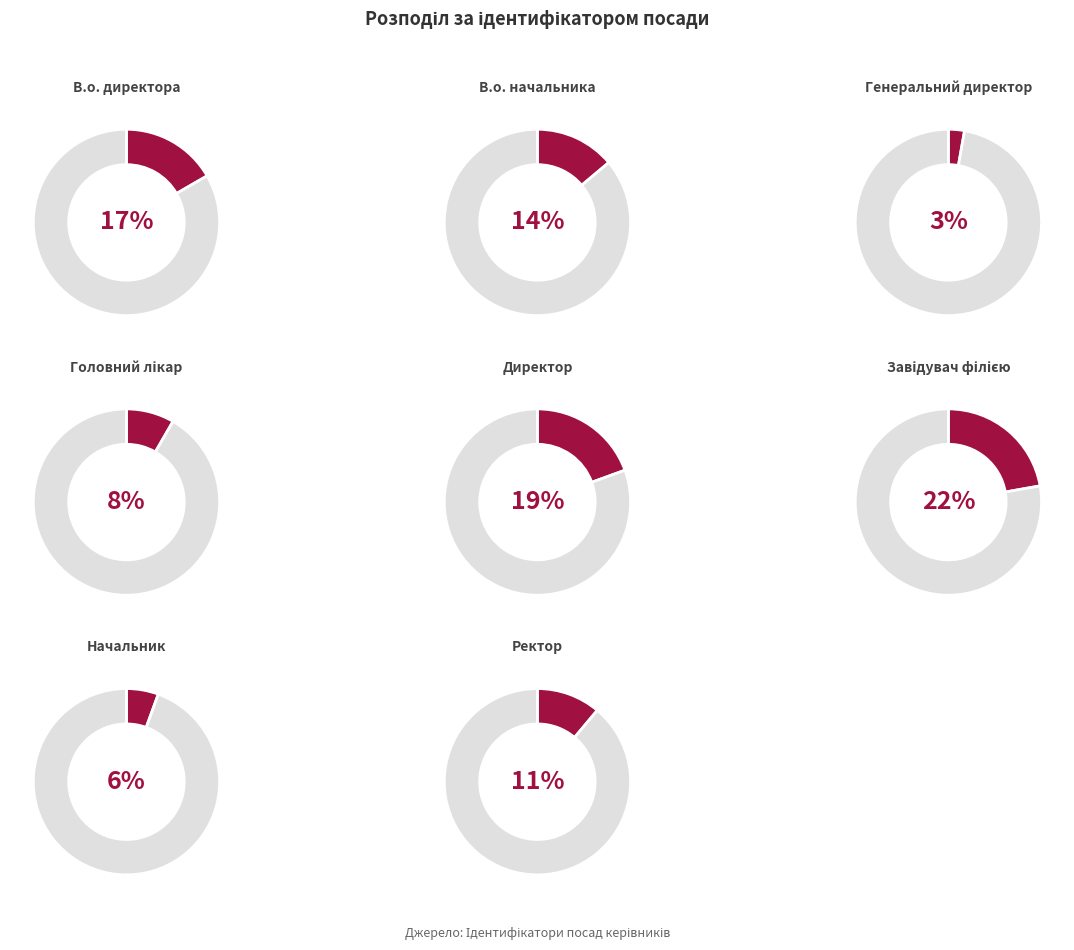

Rank the categories by value from highest to lowest.

Завідувач філією, Директор, В.о. директора, В.о. начальника, Ректор, Головний лікар, Начальник, Генеральний директор